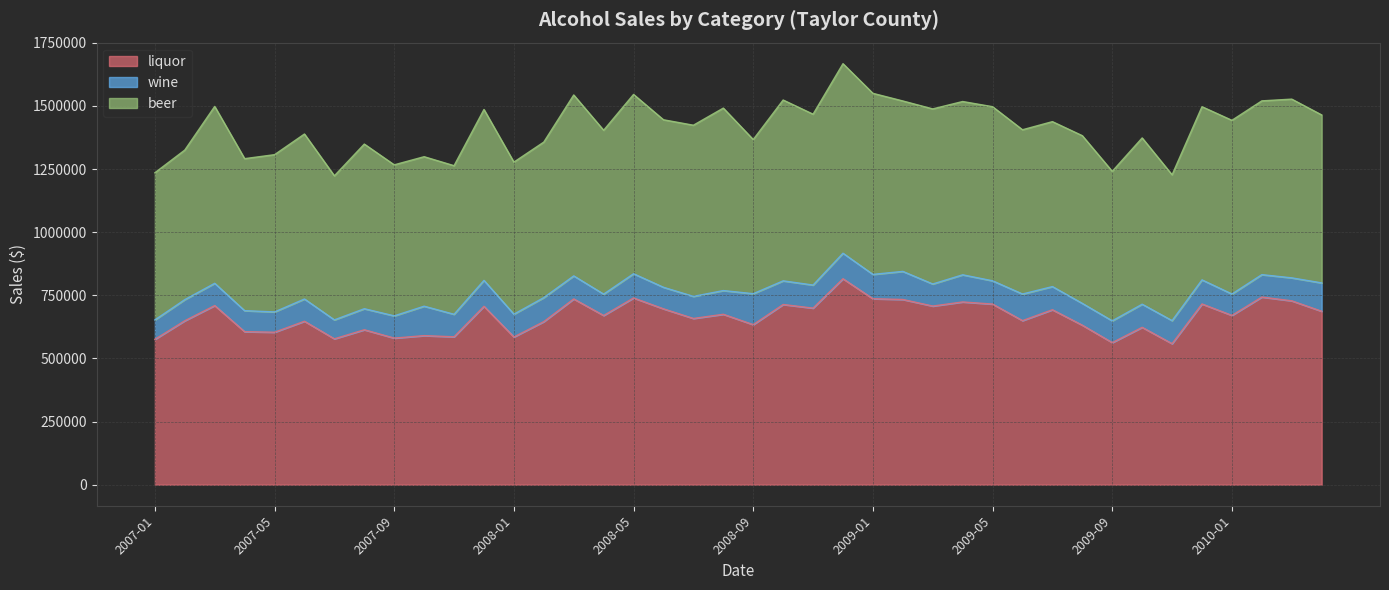

The value of beer at 2007-01 is 582653. True or false?

True